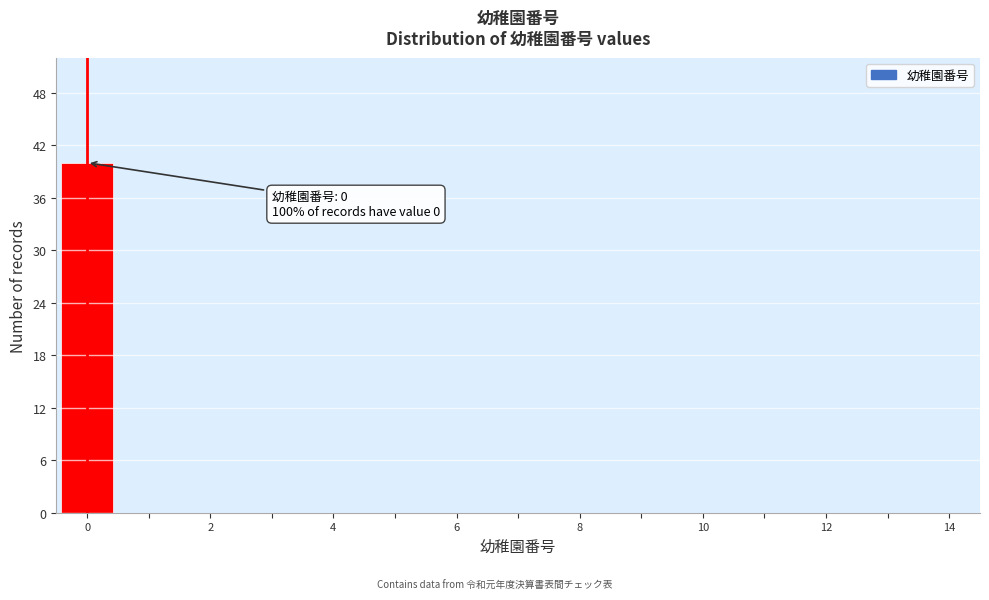

Over which range of the x-axis is the bar tallest?

-0.5 to 0.5